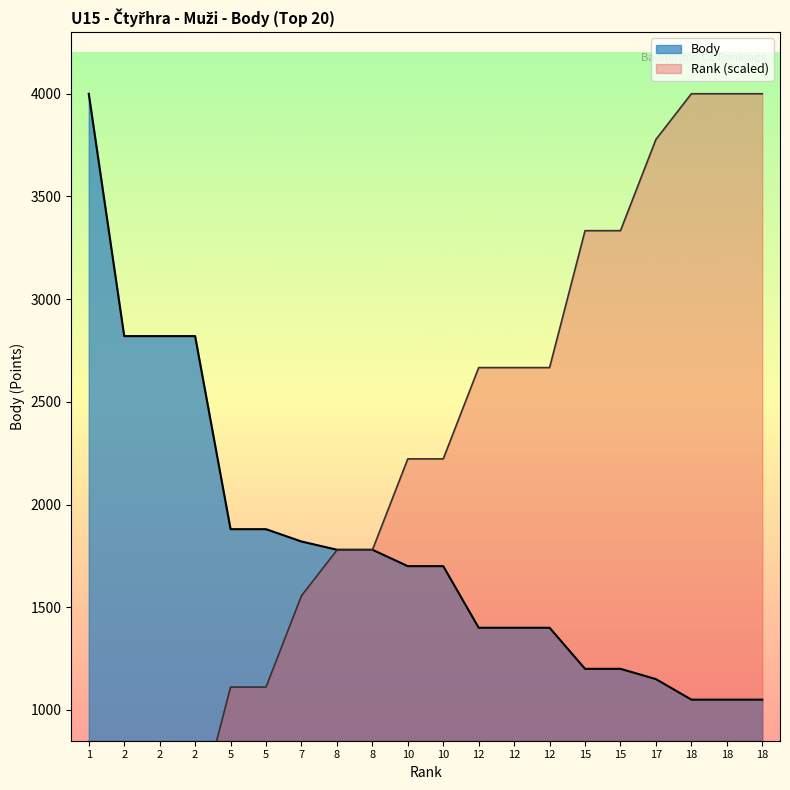

Which series has the largest range (max minus min)?

Rank